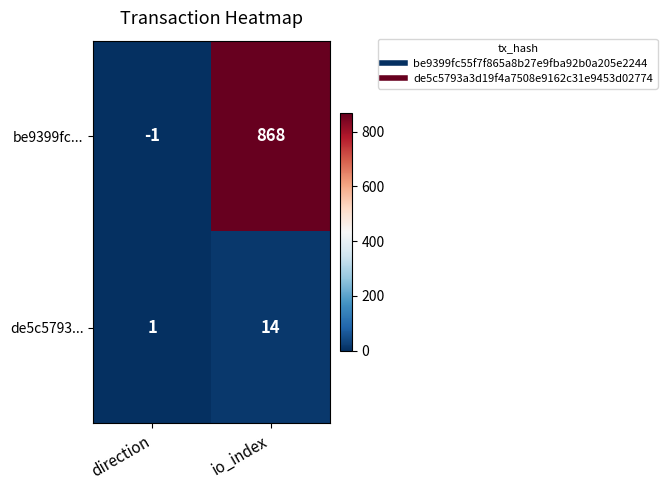

What is the maximum value shown in the chart?

868